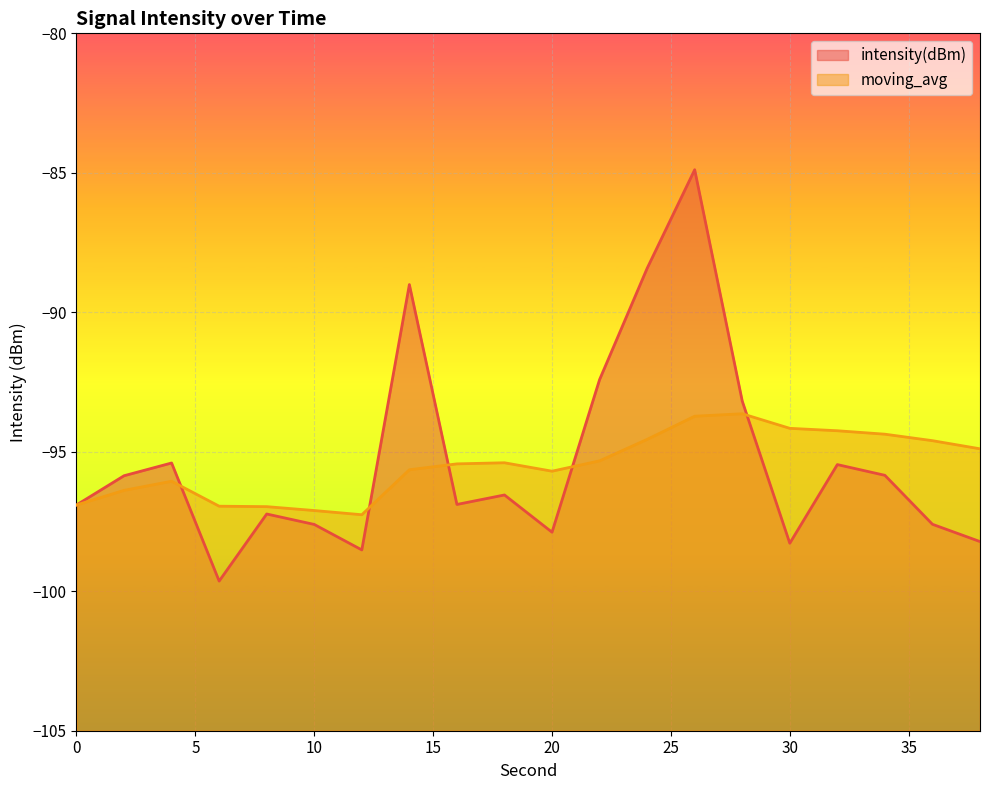

At which category is the sum across all series the highest?

26